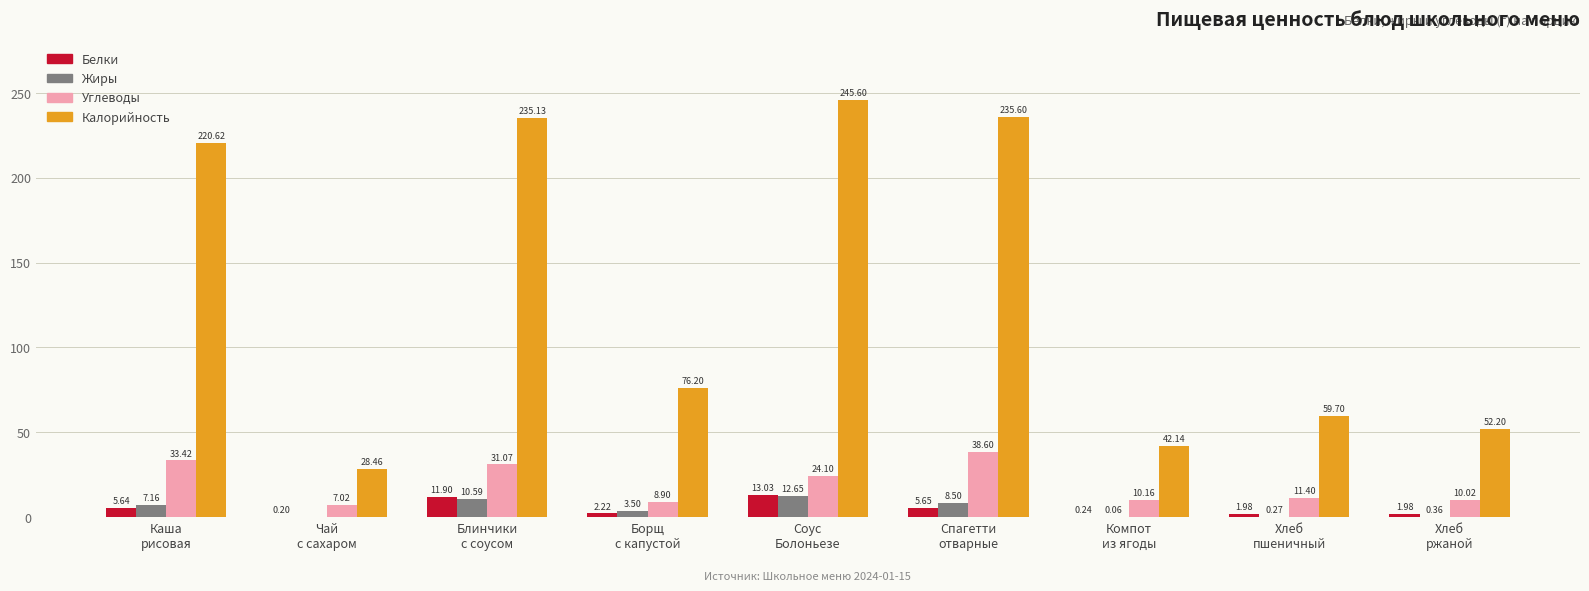

Is the value of Углеводы at Соус
Болоньезе greater than the value of Жиры at Каша
рисовая?

Yes